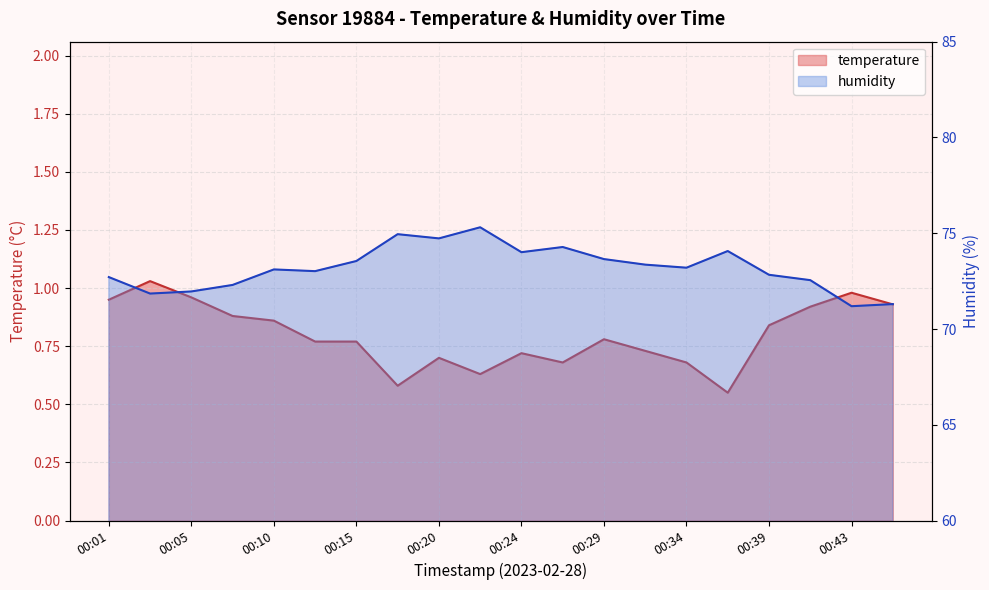

True or false: humidity has a value of 106.0 at 00:22.

False